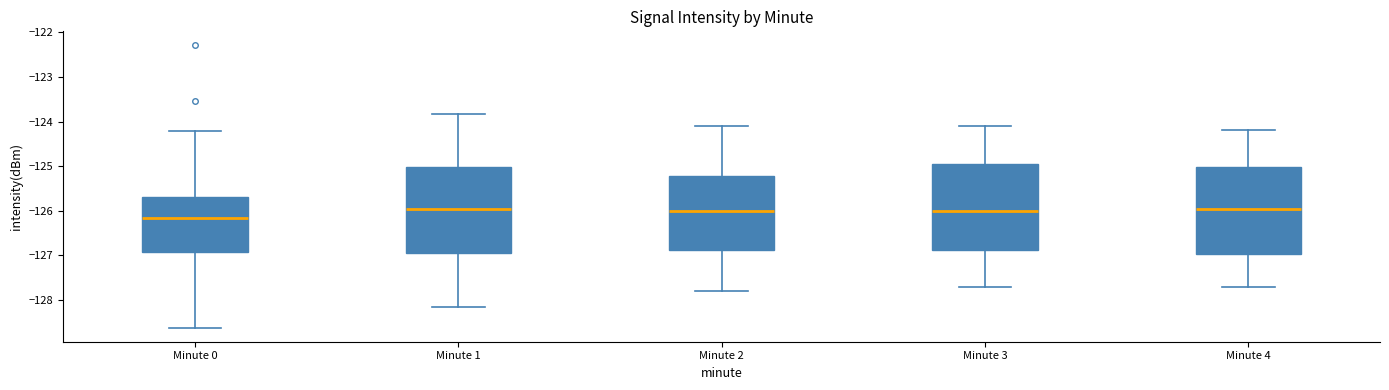

Reading left to right, read every box against the y-axis: the position of its median line, the range the box covers, and the ends of its whiskers. The values are not printed on the chart, so give them approximately, as read against the axis.

Minute 0: median -126.1, box -126.9 to -125.7, whiskers -128.6 to -124.2
Minute 1: median -125.9, box -126.9 to -125.0, whiskers -128.1 to -123.8
Minute 2: median -126.0, box -126.9 to -125.2, whiskers -127.8 to -124.1
Minute 3: median -126.0, box -126.9 to -124.9, whiskers -127.7 to -124.1
Minute 4: median -125.9, box -127.0 to -125.0, whiskers -127.7 to -124.2